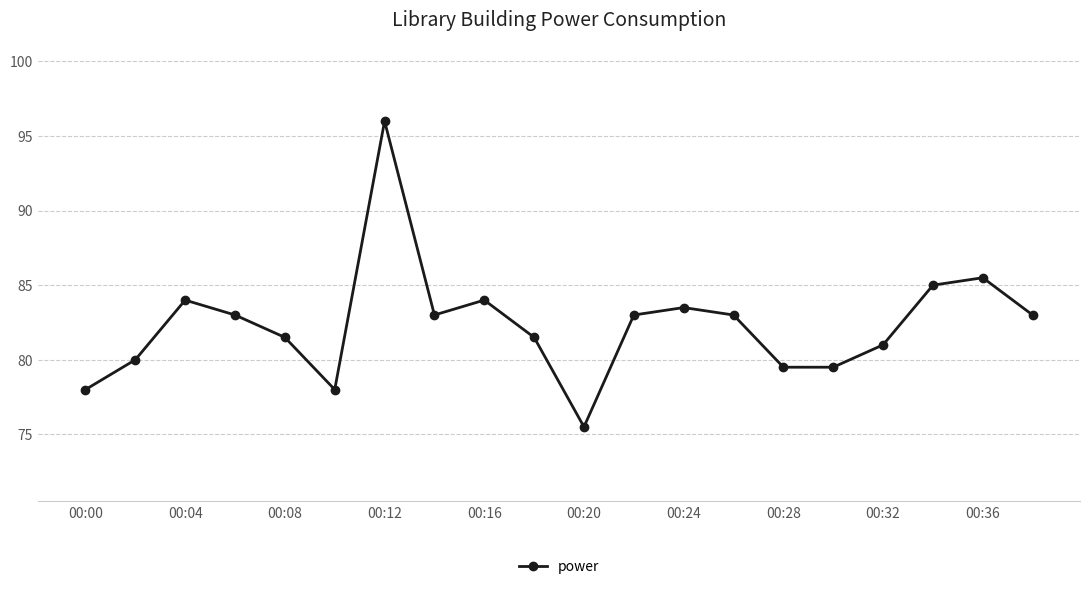

What is the minimum value shown in the chart?

75.5